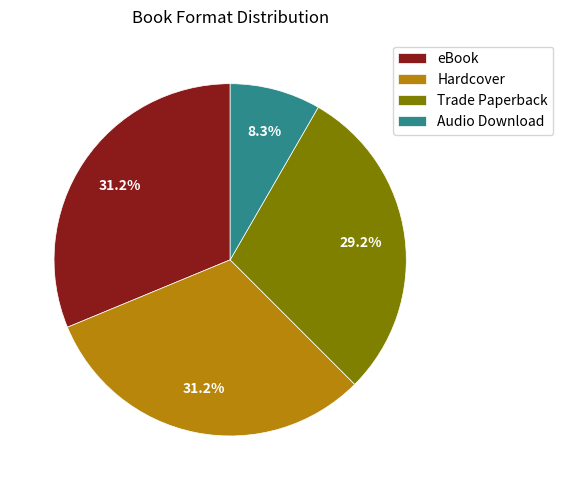

To the nearest percent, what is the combined percentage of eBook and Trade Paperback?

60%